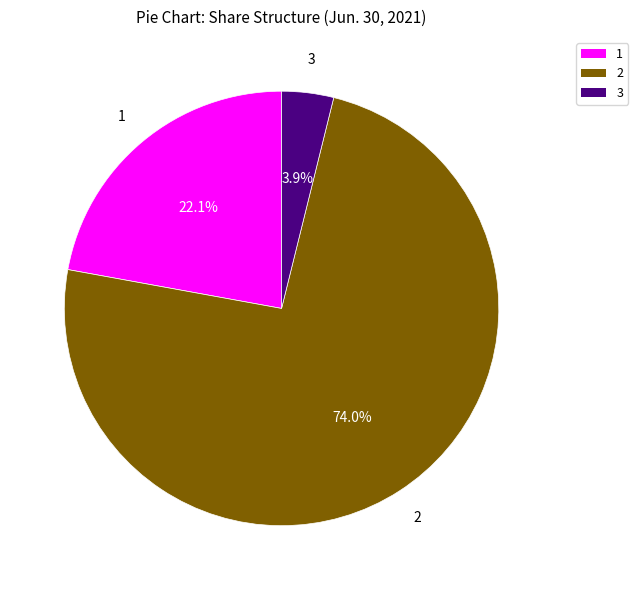

Does any single category account for the majority?

Yes